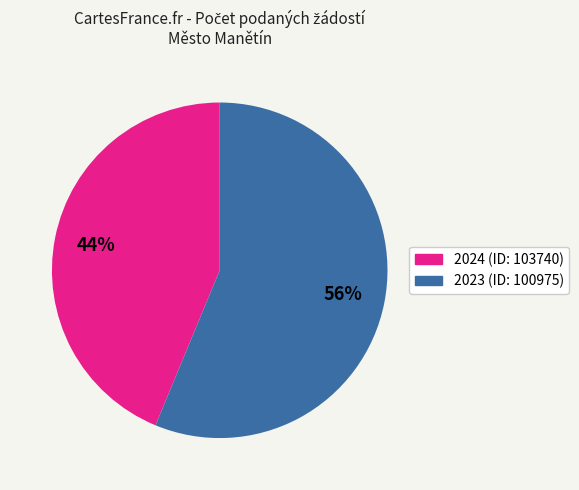

Rank the categories by value from lowest to highest.

2024 (ID: 103740), 2023 (ID: 100975)